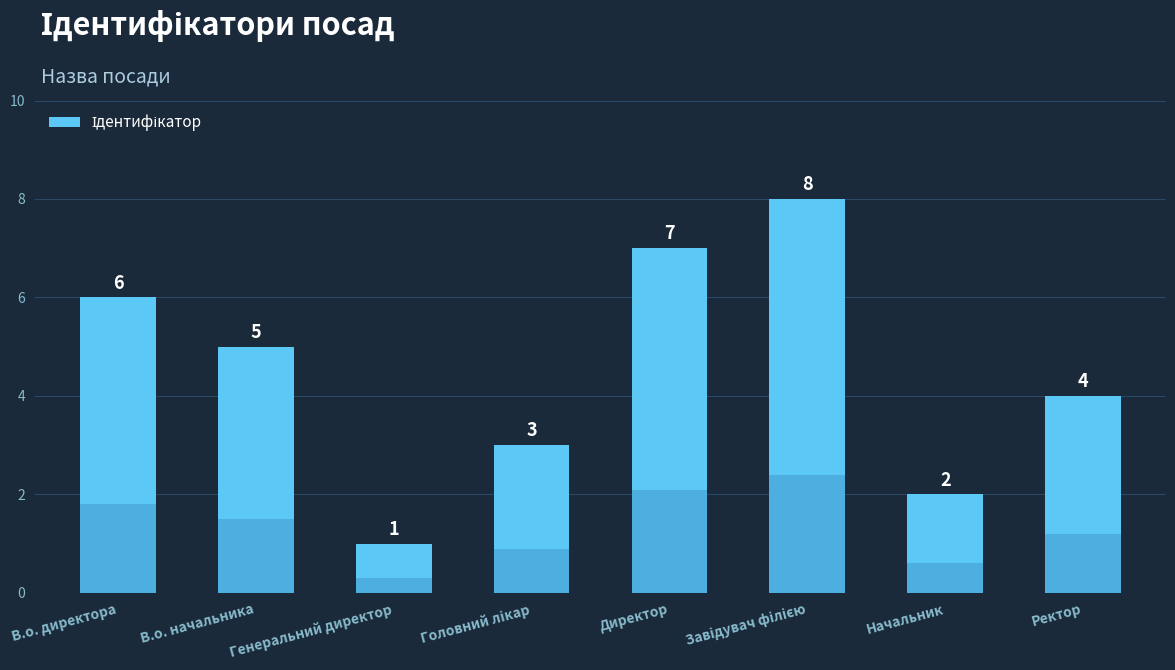

True or false: the data shows 2 at Начальник.

True